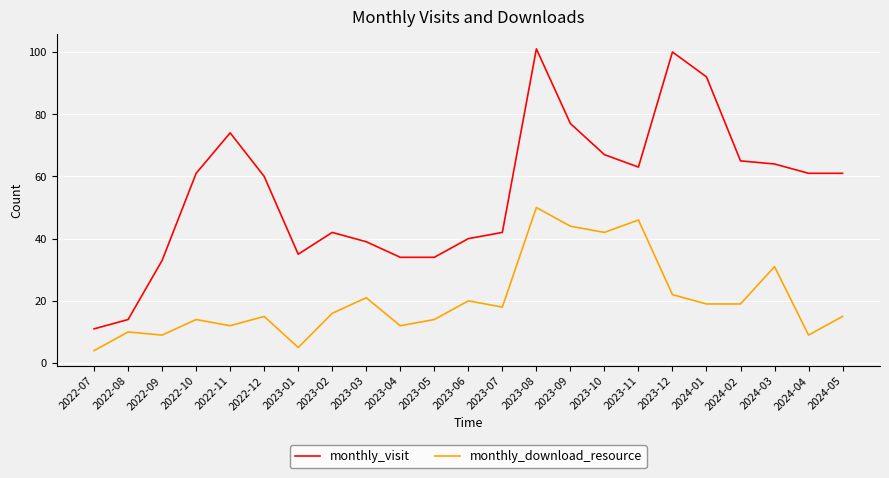

Reading left to right, list all the values displayed in this chart.

monthly_visit: 2022-07=11	2022-08=14	2022-09=33	2022-10=61	2022-11=74	2022-12=60	2023-01=35	2023-02=42	2023-03=39	2023-04=34	2023-05=34	2023-06=40	2023-07=42	2023-08=101	2023-09=77	2023-10=67	2023-11=63	2023-12=100	2024-01=92	2024-02=65	2024-03=64	2024-04=61	2024-05=61
monthly_download_resource: 2022-07=4	2022-08=10	2022-09=9	2022-10=14	2022-11=12	2022-12=15	2023-01=5	2023-02=16	2023-03=21	2023-04=12	2023-05=14	2023-06=20	2023-07=18	2023-08=50	2023-09=44	2023-10=42	2023-11=46	2023-12=22	2024-01=19	2024-02=19	2024-03=31	2024-04=9	2024-05=15